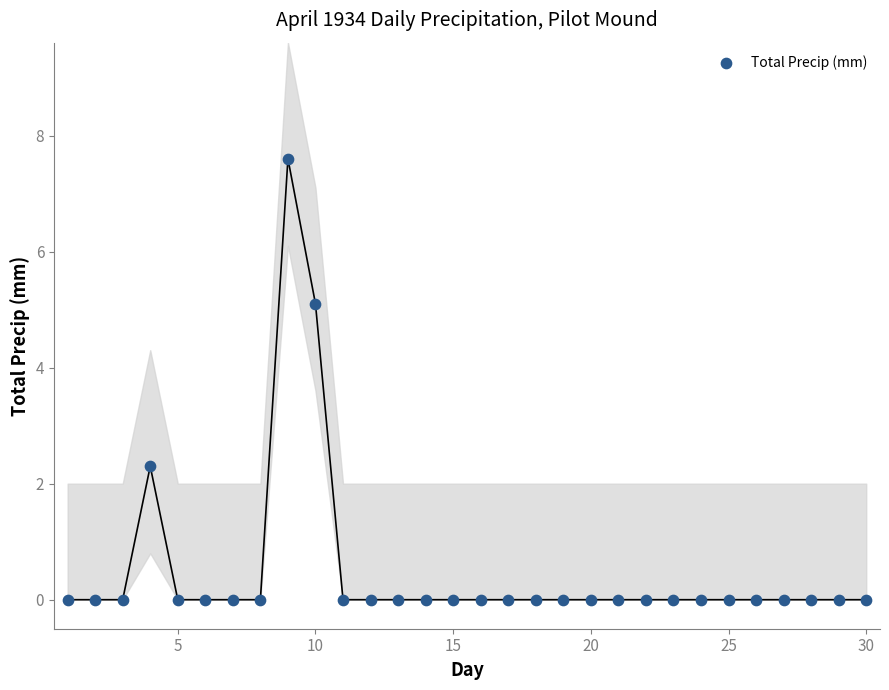

What Y value in the scatter plot is closest to 3?

2.3